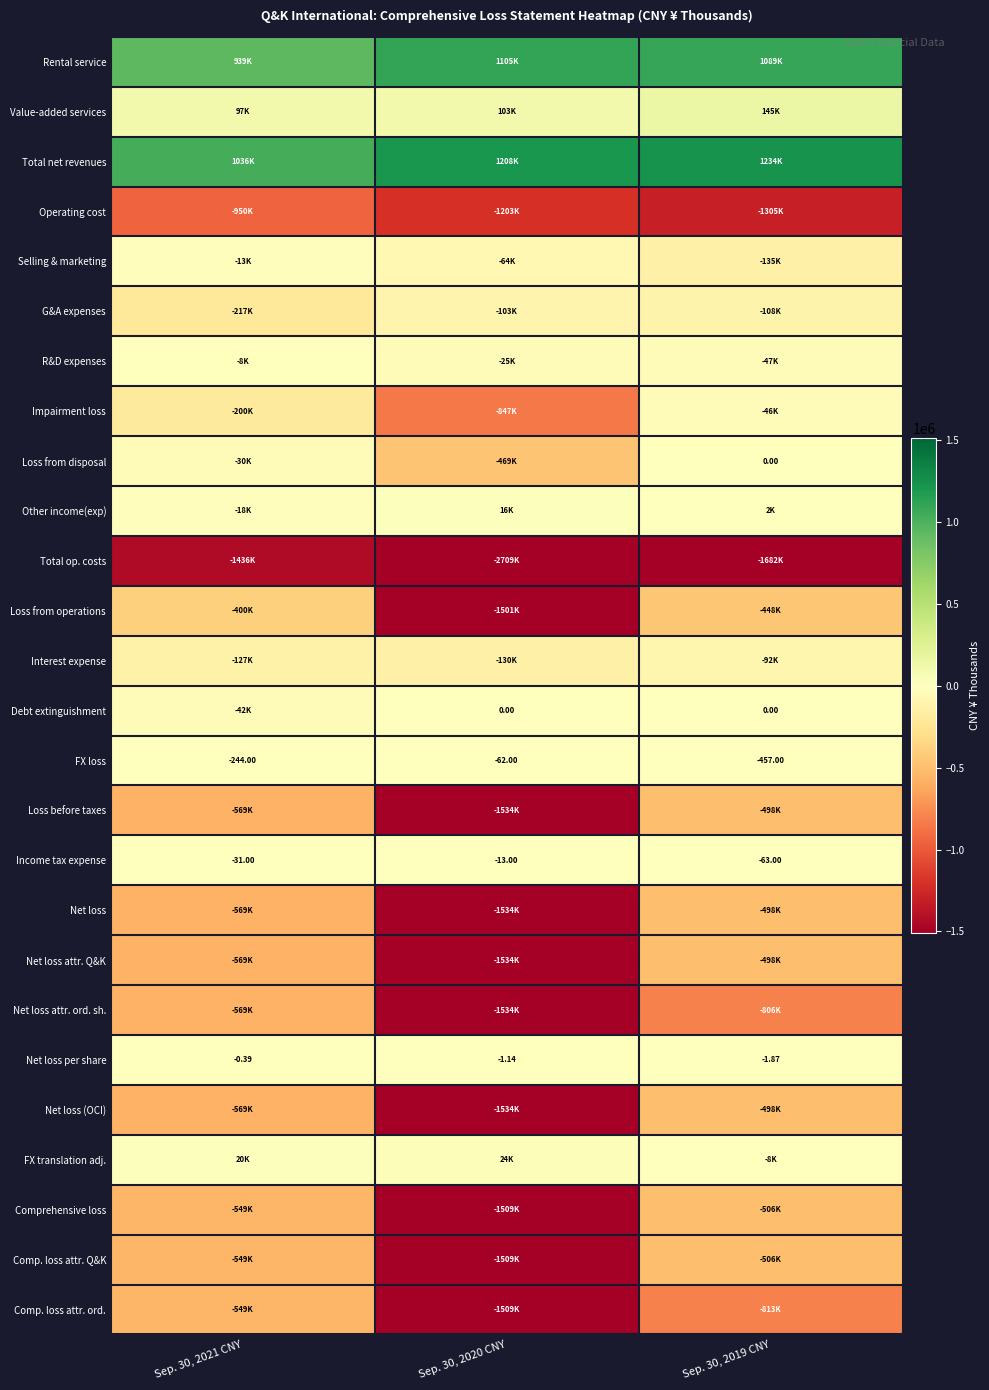

At which category is the sum across all series the highest?

Sep. 30, 2021 CNY